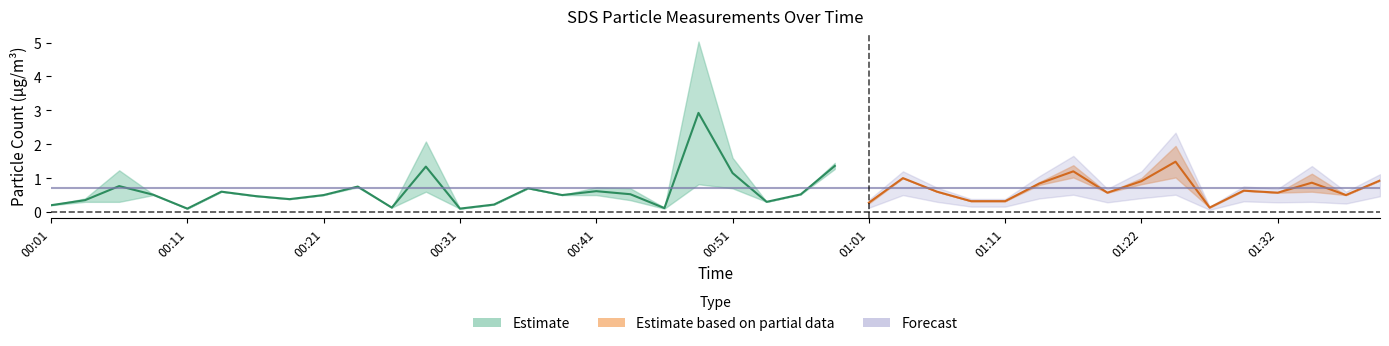

Which has a higher value, 00:04 or 00:16?

00:16